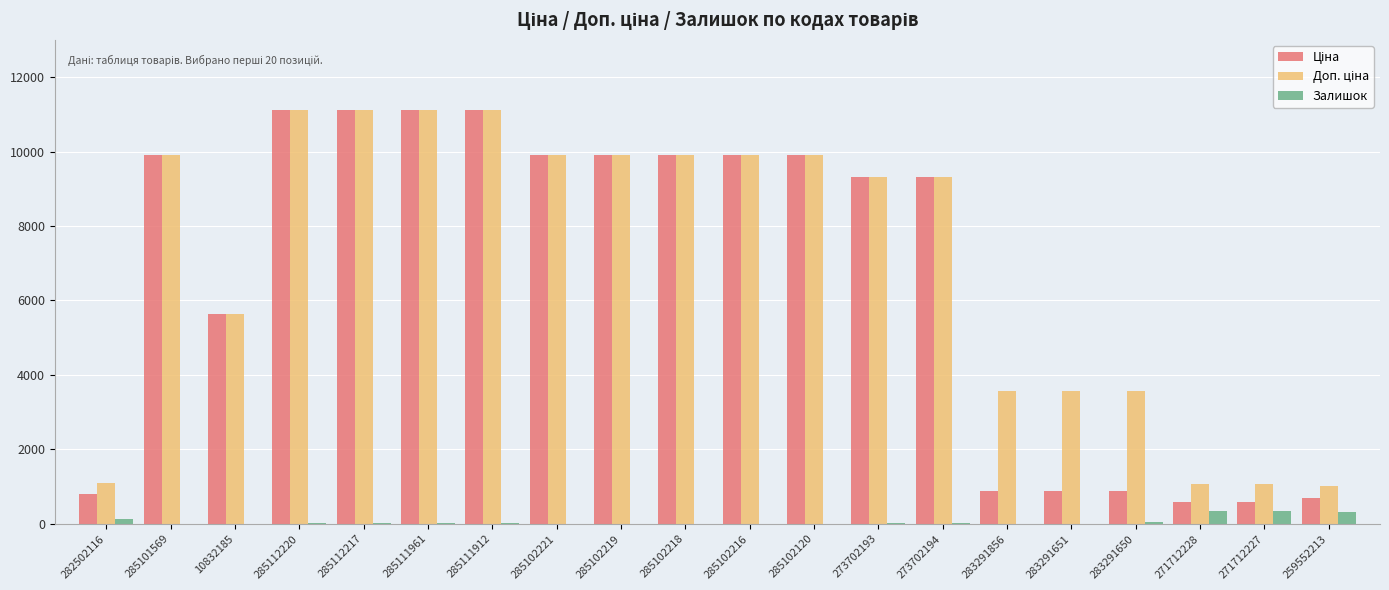

Are the bars horizontal?

No